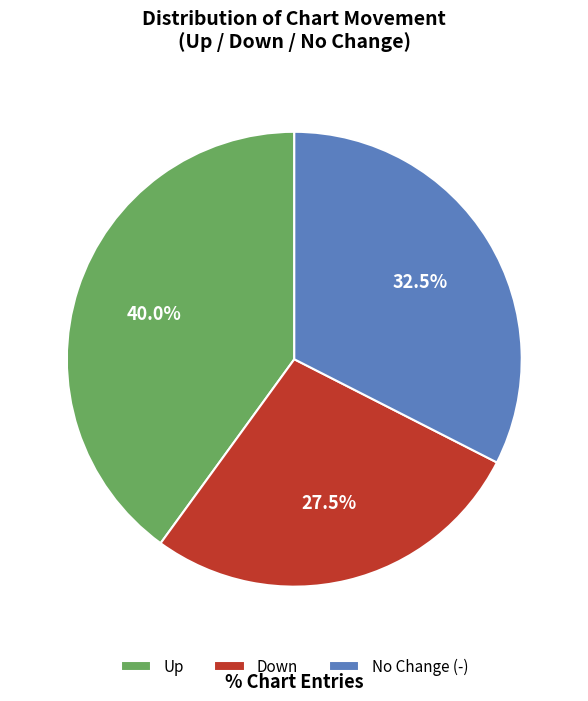

Which slice is the largest?

Up